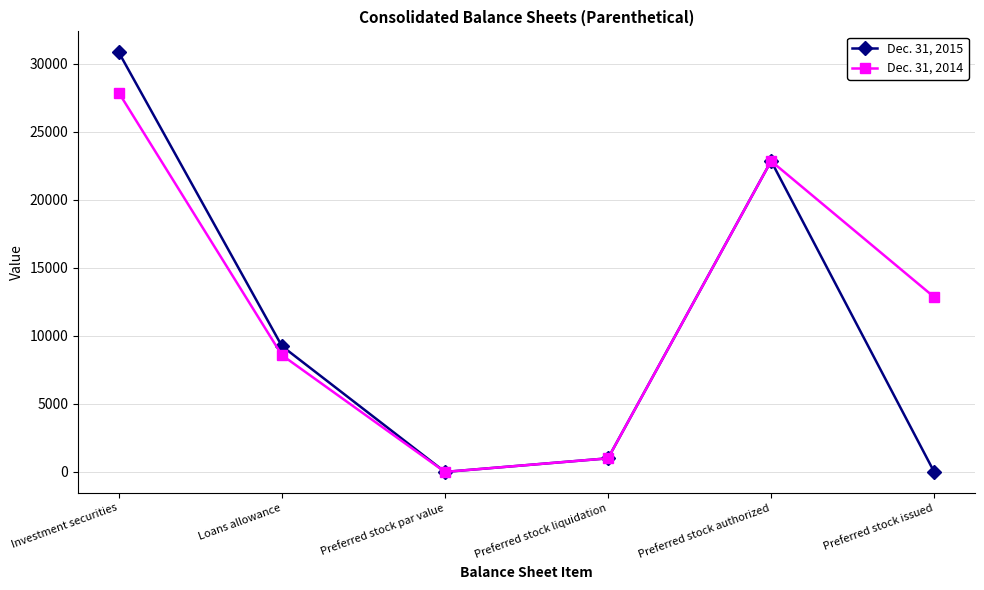

What value does the Dec. 31, 2015 series have at Investment securities, to the nearest 10?

30830